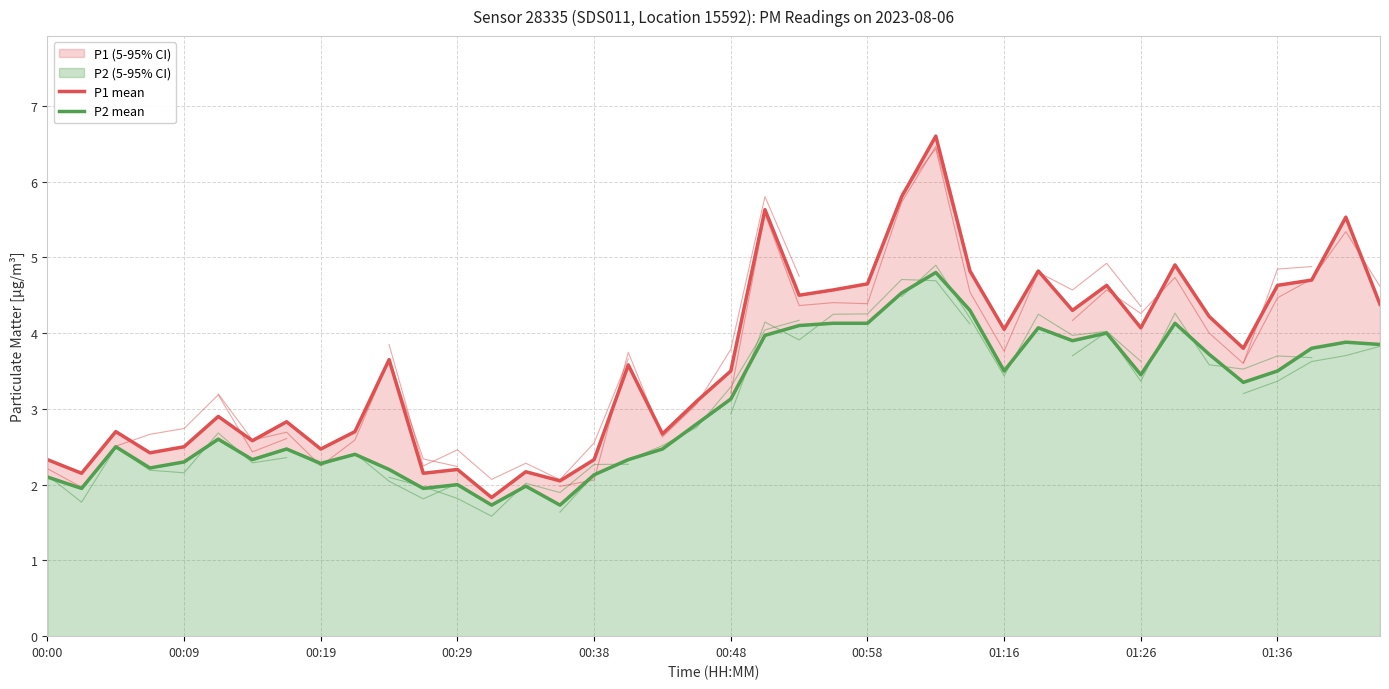

What is the maximum value for P1 mean?

6.6